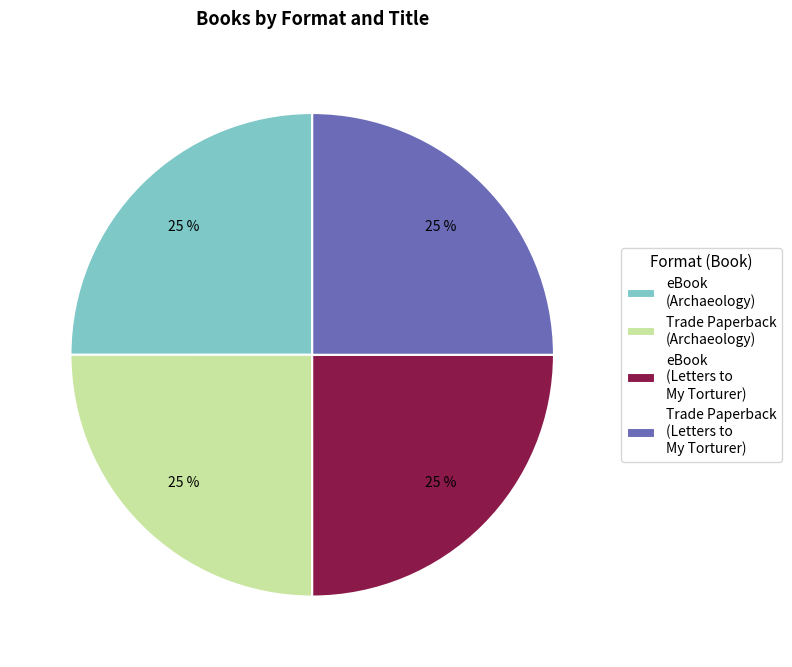

Is it true that eBook (Letters to My Torturer) is 19% of the pie?

False